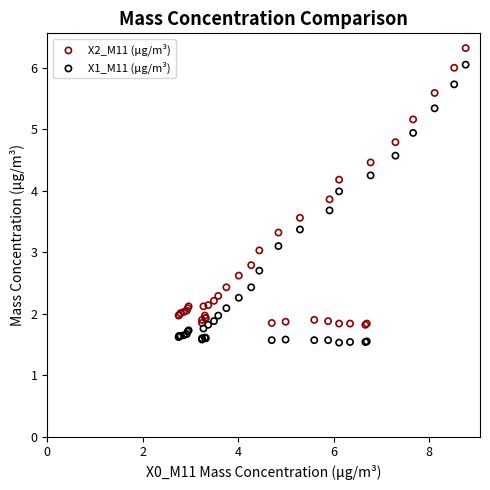

Which series has the largest Y range (max minus min)?

X1_M11 (μg/m³)